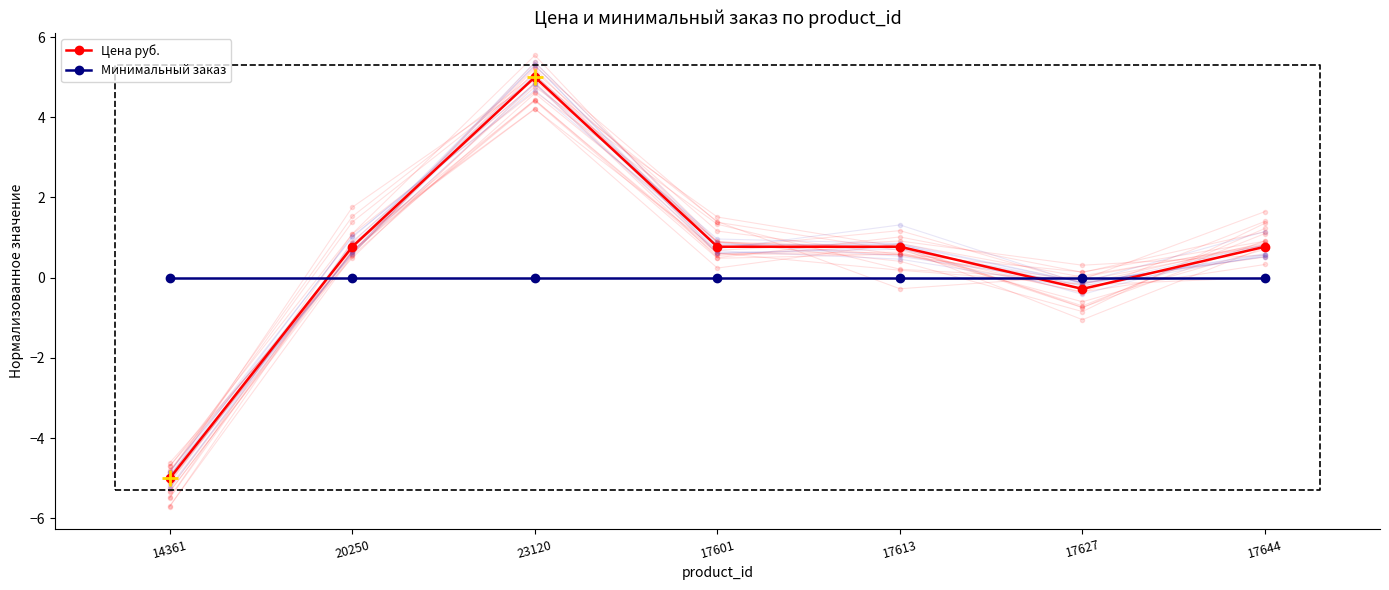

True or false: Минимальный заказ has more than 0 interior local peaks.

False